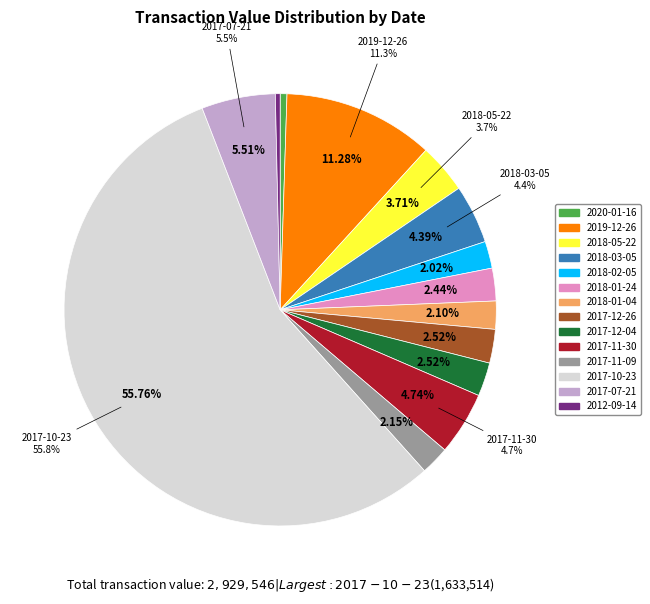

How many segments does this pie chart have?

14